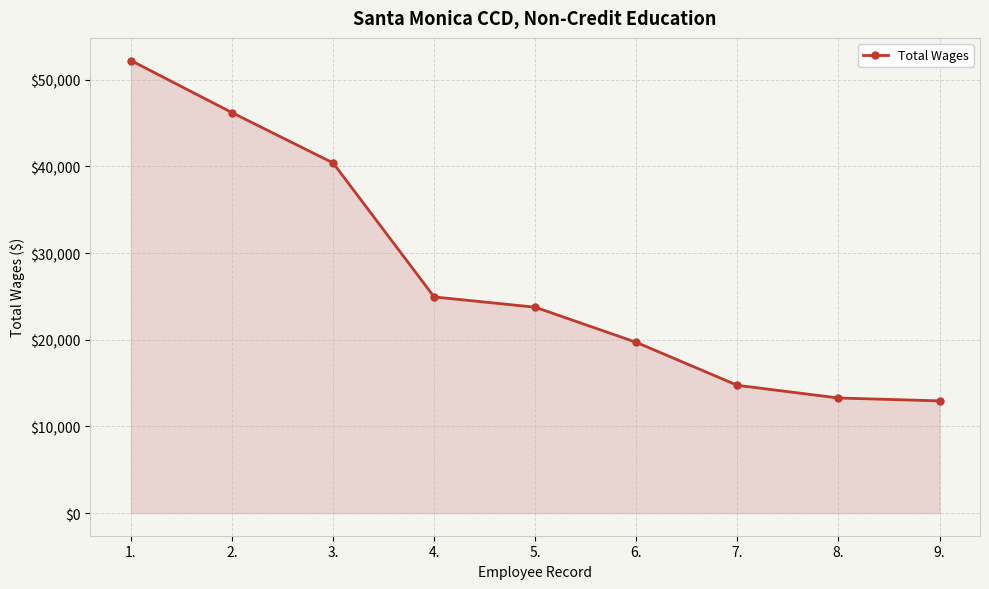

What is the average value?

27581